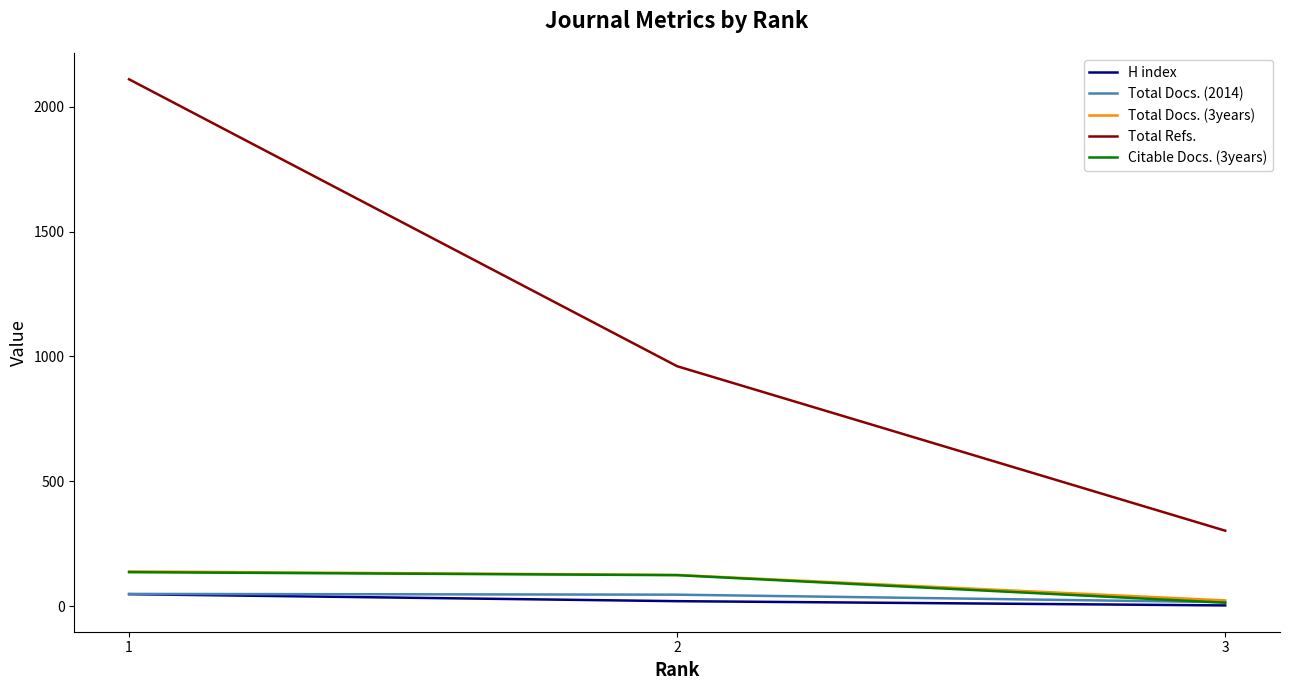

The value of Total Refs. at 2 is 212. True or false?

False